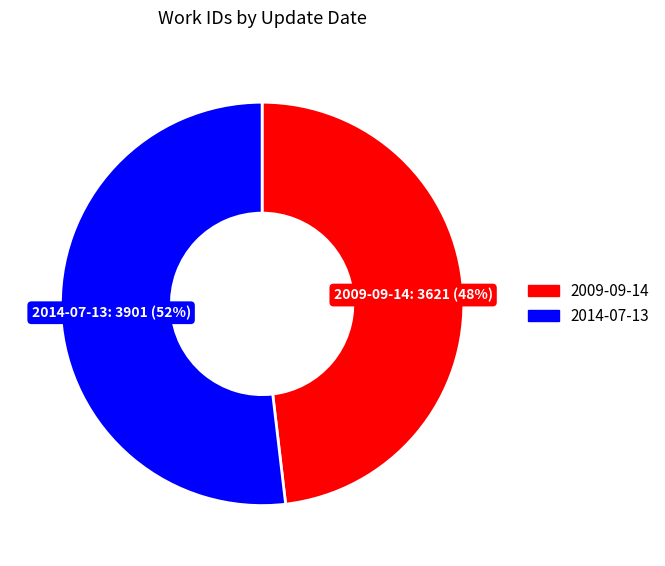

To the nearest percent, what percentage of the pie is 2009-09-14?

48%